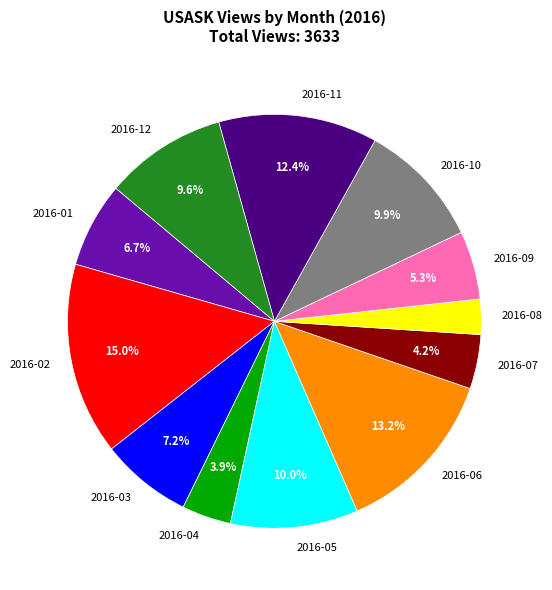

Is 2016-12 the majority of the pie?

No